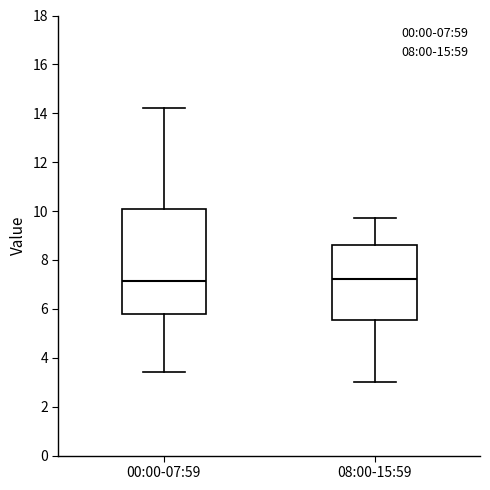

Where does the median line of the box for 00:00-07:59 sit on the y-axis? The values are not printed on the chart, so give them approximately, as read against the axis.

7.2